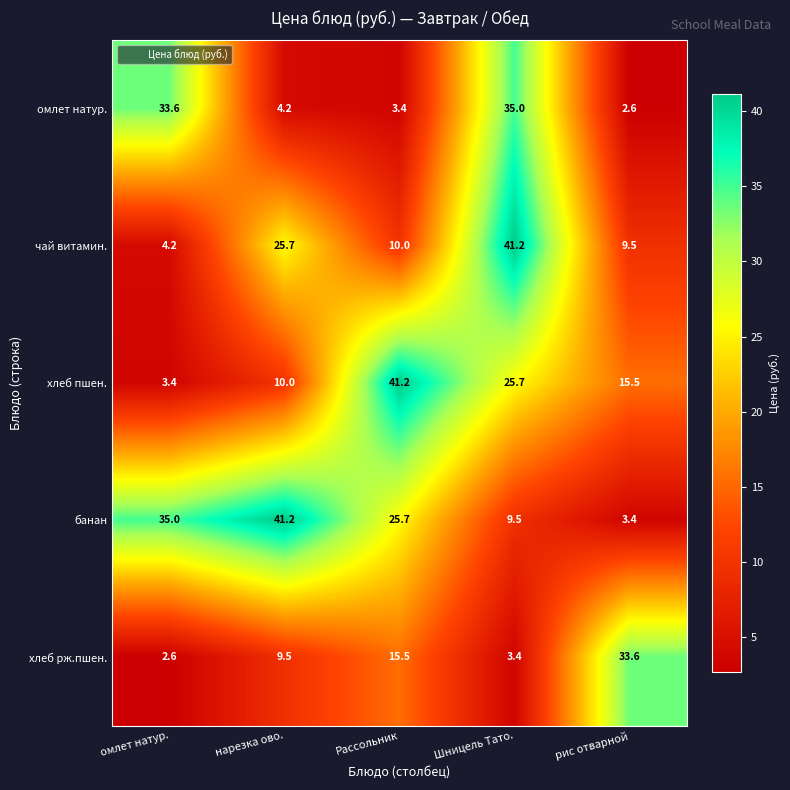

Is it true that чай витамин. equals 4.2 at омлет натур.?

True